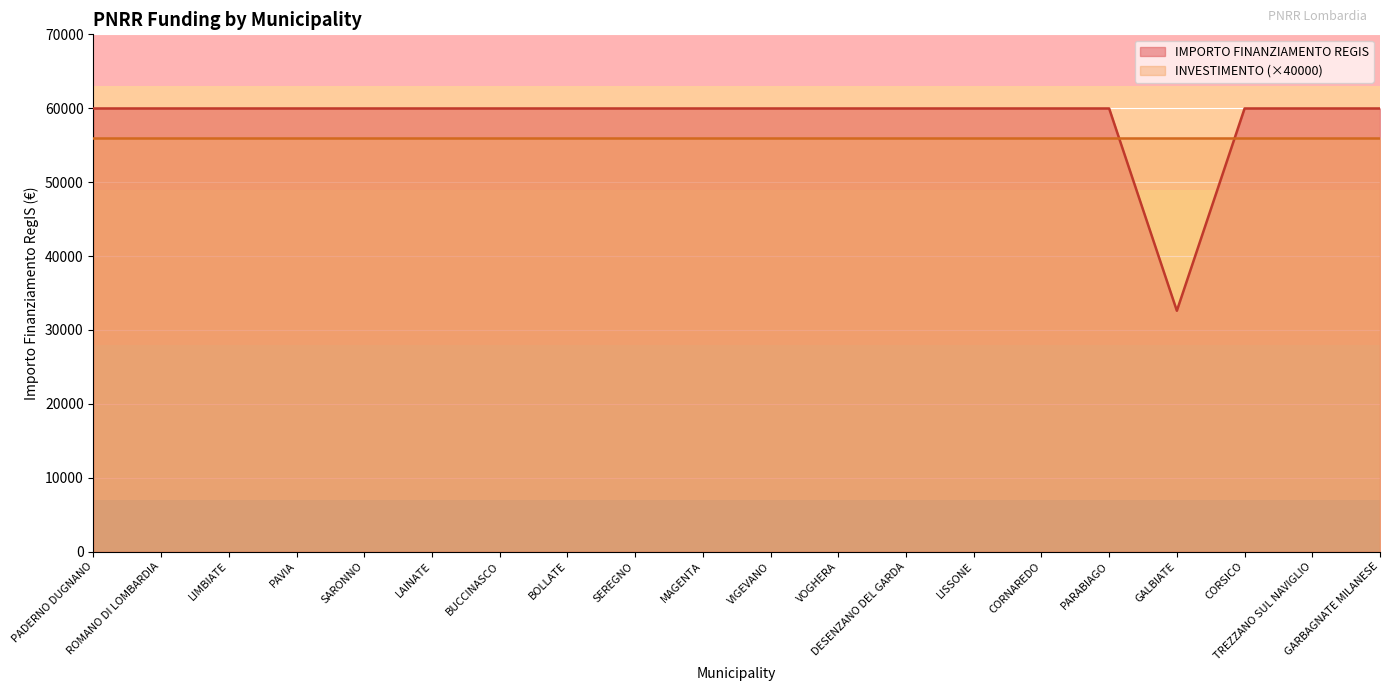

List the labels in order of value, smallest first.

GALBIATE, PADERNO DUGNANO, ROMANO DI LOMBARDIA, LIMBIATE, PAVIA, SARONNO, LAINATE, BUCCINASCO, BOLLATE, SEREGNO, MAGENTA, VIGEVANO, VOGHERA, DESENZANO DEL GARDA, LISSONE, CORNAREDO, PARABIAGO, CORSICO, TREZZANO SUL NAVIGLIO, GARBAGNATE MILANESE